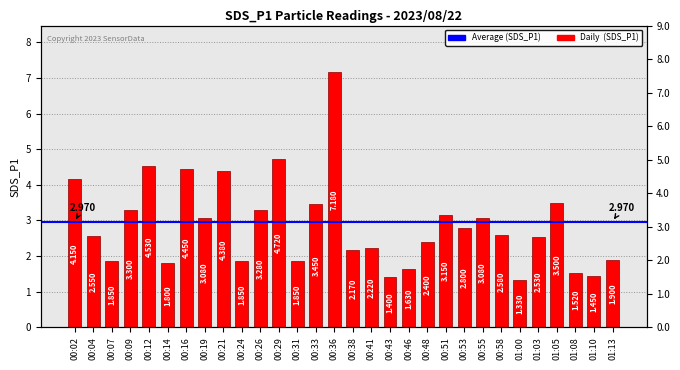

Reading left to right, list all the values displayed in this chart.

4.2	2.5	1.9	3.3	4.5	1.8	4.5	3.1	4.4	1.9	3.3	4.7	1.9	3.5	7.2	2.2	2.2	1.4	1.6	2.4	3.1	2.8	3.1	2.6	1.3	2.5	3.5	1.5	1.4	1.9